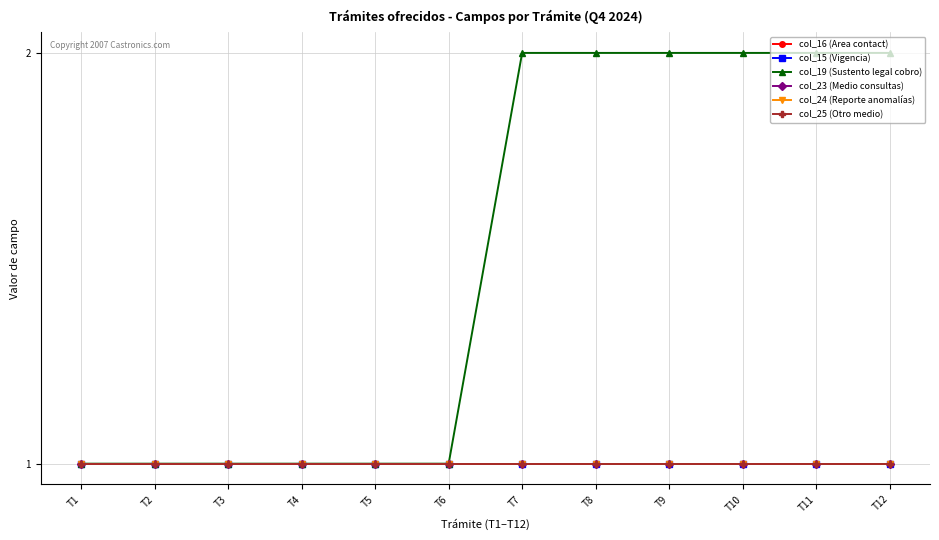

At how many categories does at least one series exceed 1?

6